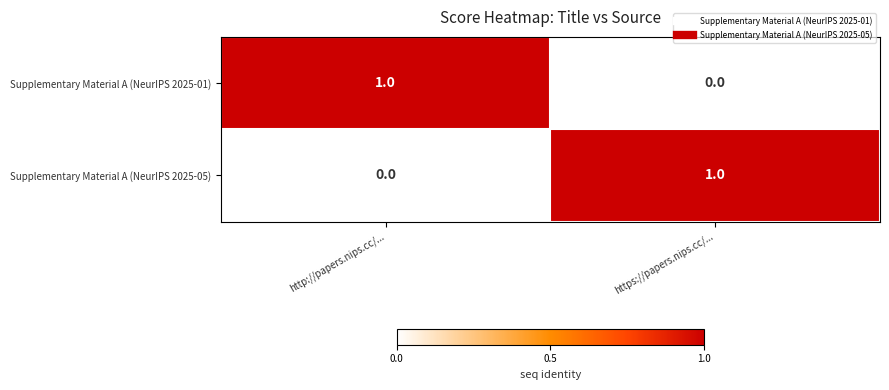

How many data points does each series have?

2